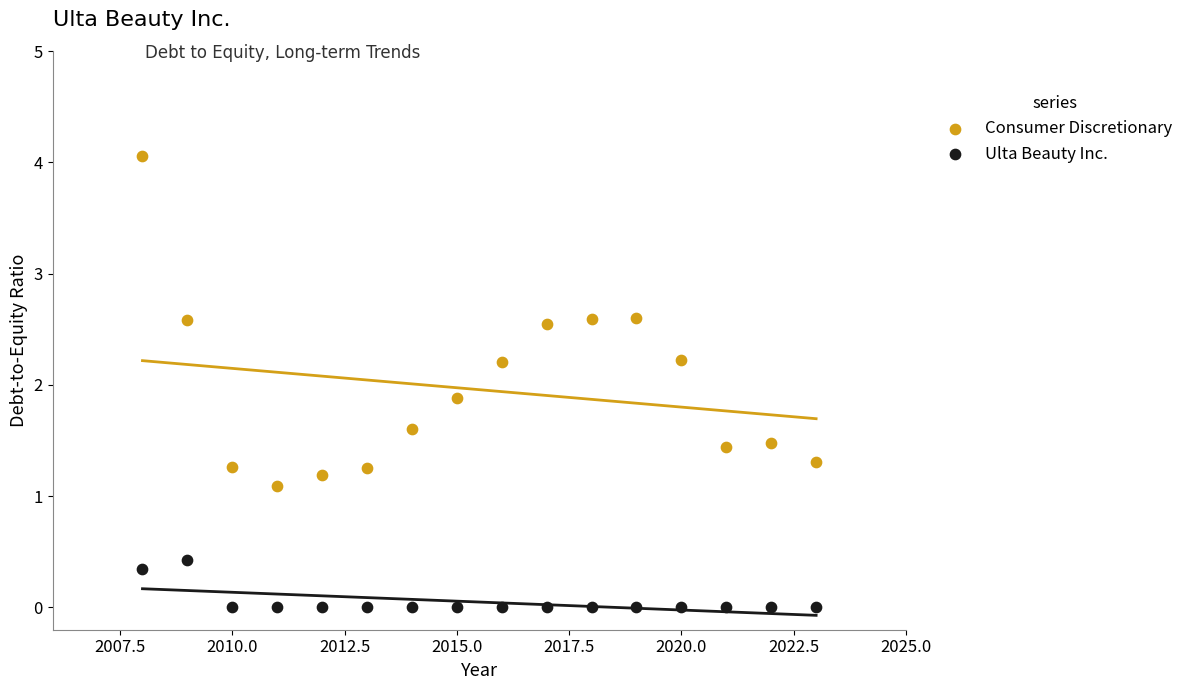

What are all the series names shown in the legend?

Consumer Discretionary, Ulta Beauty Inc.